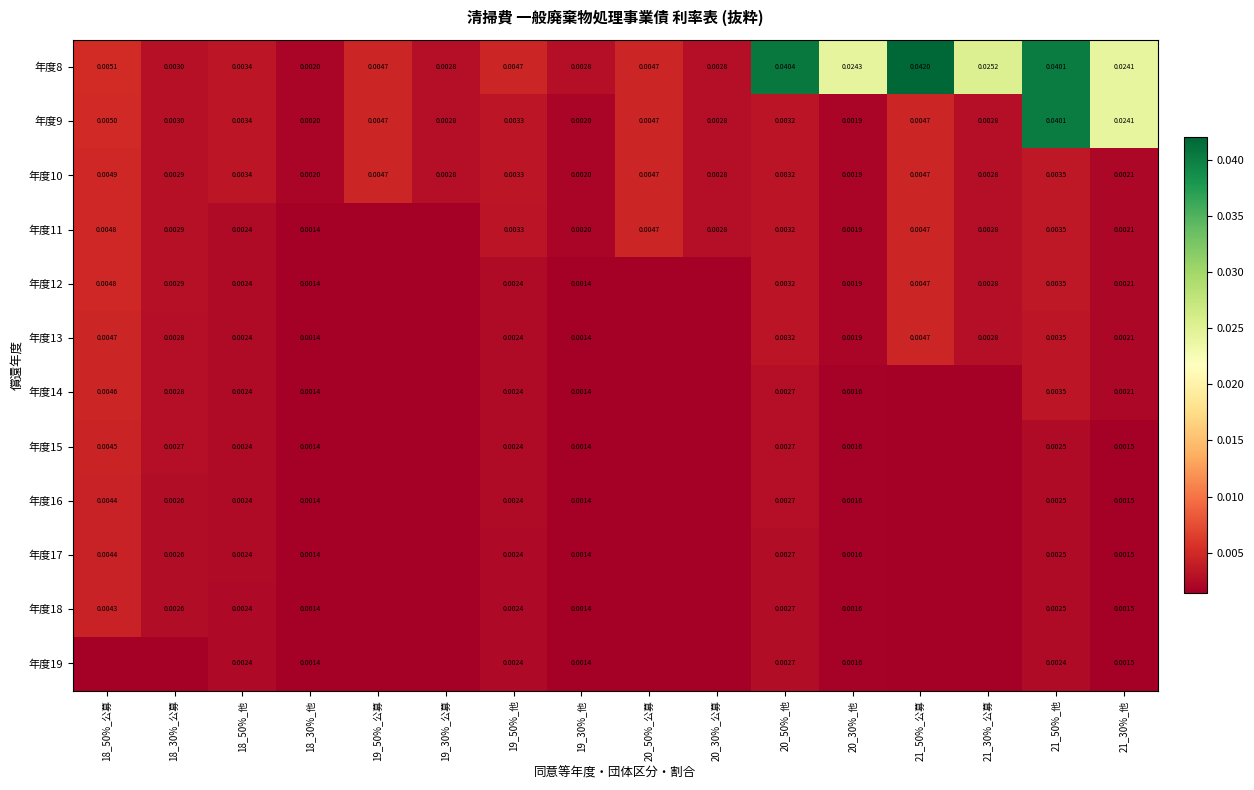

At which category is the sum across all series the highest?

21_50%_他